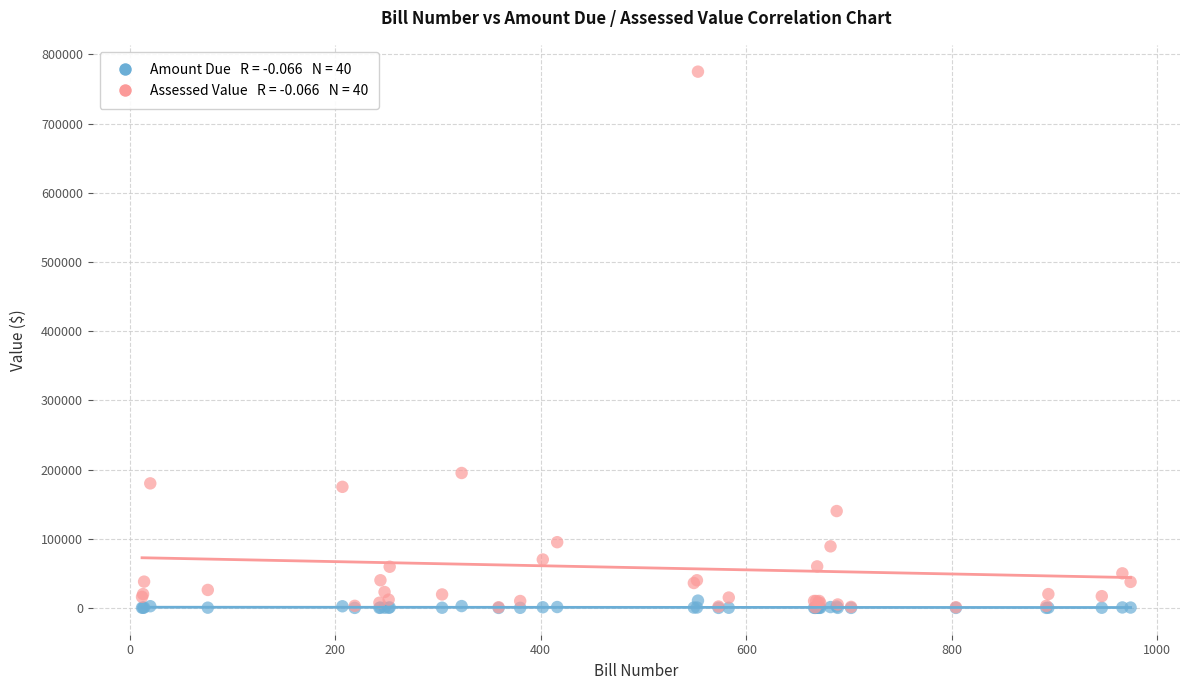

Across all series, what Y value is closest to 387515?

195000.0